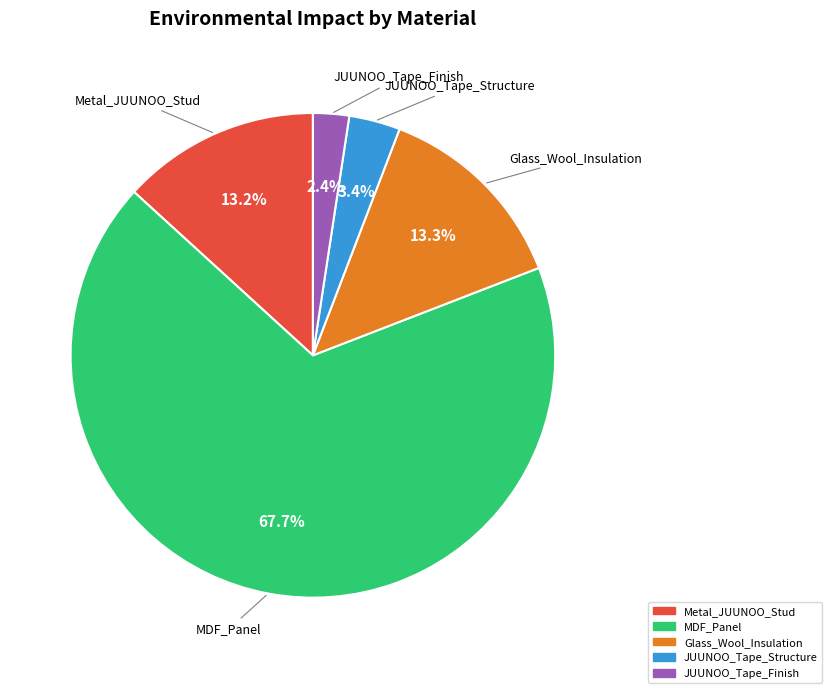

Does MDF_Panel represent more than half of the total?

Yes